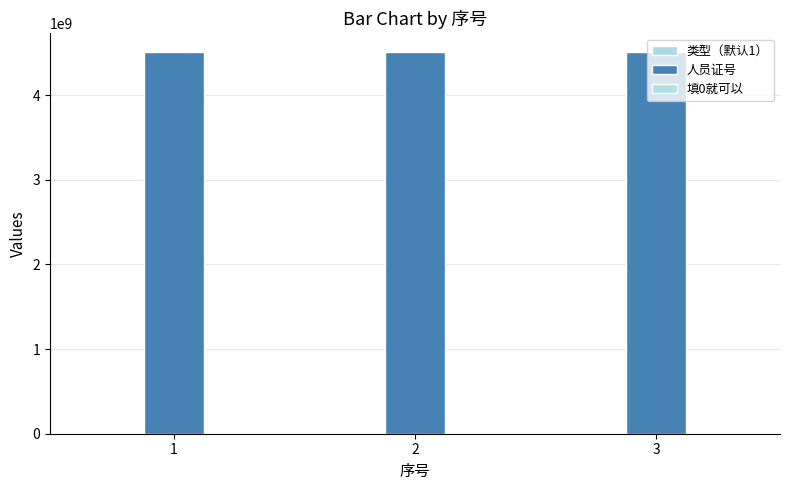

At 3, list the series in order from largest to smallest.

人员证号, 类型（默认1）, 填0就可以